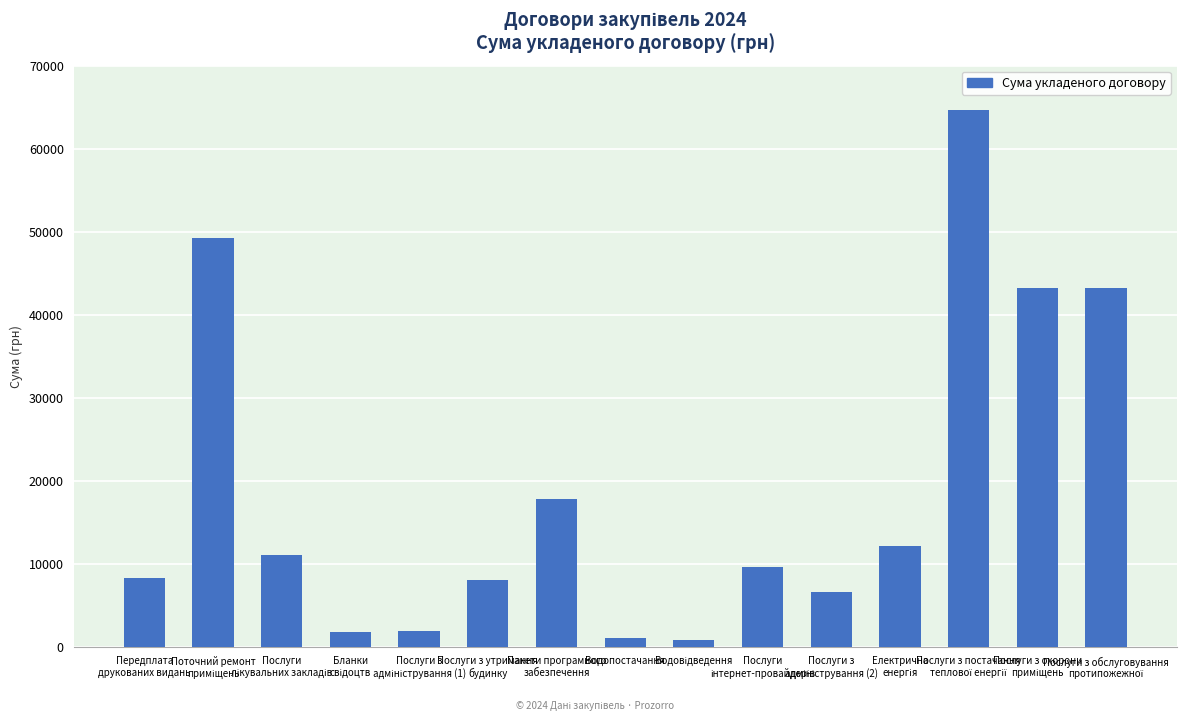

What is the difference between the maximum and minimum values?

63877.5